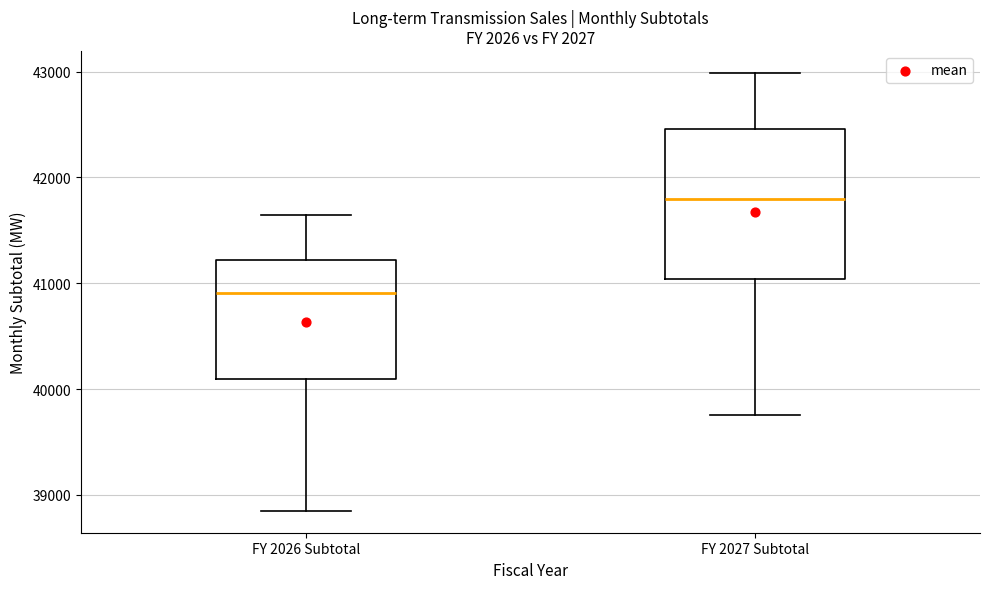

Which box has the lowest median line?

FY 2026 Subtotal